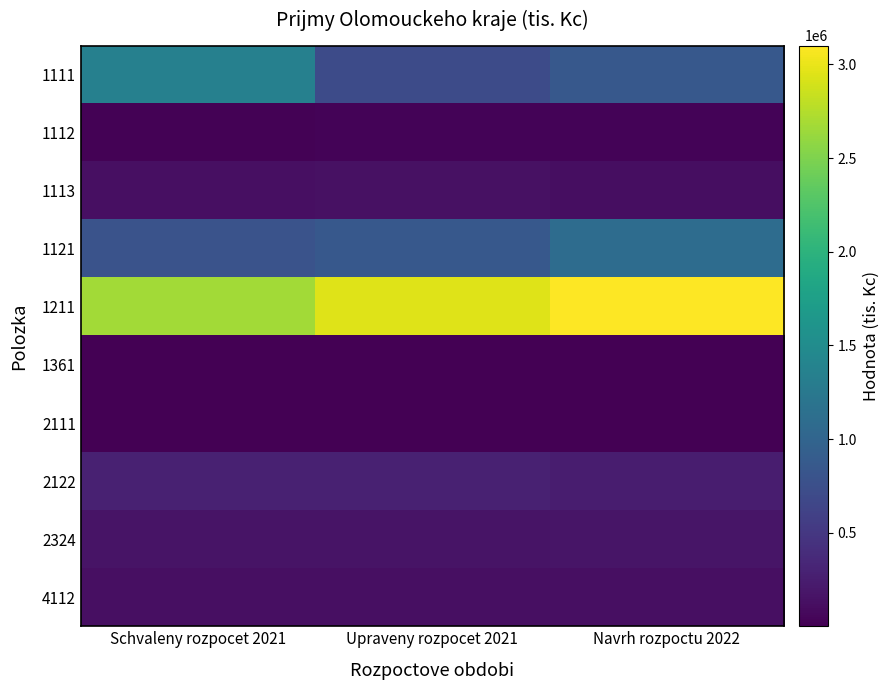

Reading left to right, transcribe all the data shown in this chart.

1111: Schvaleny rozpocet 2021=1350341	Upraveny rozpocet 2021=714534	Navrh rozpoctu 2022=858841
1112: Schvaleny rozpocet 2021=20255	Upraveny rozpocet 2021=27000	Navrh rozpoctu 2022=30000
1113: Schvaleny rozpocet 2021=128283	Upraveny rozpocet 2021=135000	Navrh rozpoctu 2022=120000
1121: Schvaleny rozpocet 2021=796701	Upraveny rozpocet 2021=857470	Navrh rozpoctu 2022=1100000
1211: Schvaleny rozpocet 2021=2666924	Upraveny rozpocet 2021=2950500	Navrh rozpoctu 2022=3100000
1361: Schvaleny rozpocet 2021=1185	Upraveny rozpocet 2021=1185	Navrh rozpoctu 2022=1165
2111: Schvaleny rozpocet 2021=1420	Upraveny rozpocet 2021=1541	Navrh rozpoctu 2022=1540
2122: Schvaleny rozpocet 2021=283803	Upraveny rozpocet 2021=284283	Navrh rozpoctu 2022=248807
2324: Schvaleny rozpocet 2021=164292	Upraveny rozpocet 2021=164292	Navrh rozpoctu 2022=180780
4112: Schvaleny rozpocet 2021=122749	Upraveny rozpocet 2021=122749	Navrh rozpoctu 2022=128384